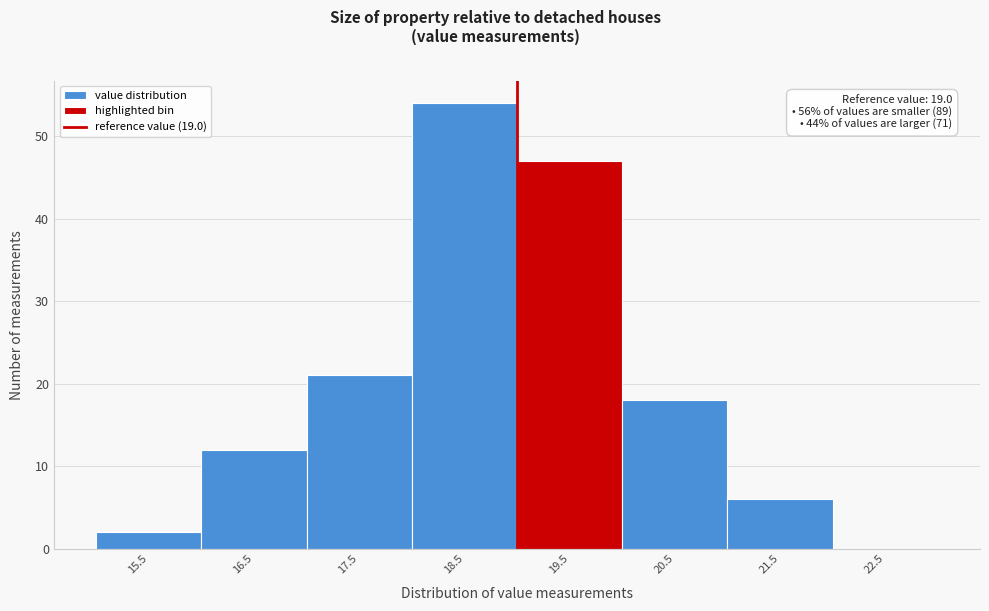

Over which range of the x-axis is the bar tallest?

18 to 19